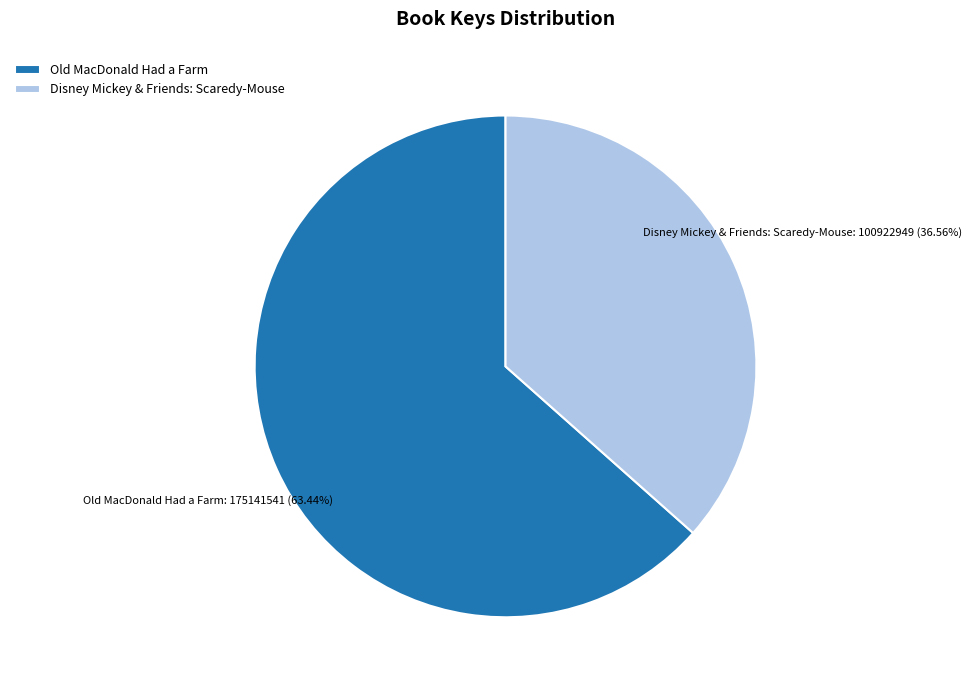

How many slices are in this pie chart?

2